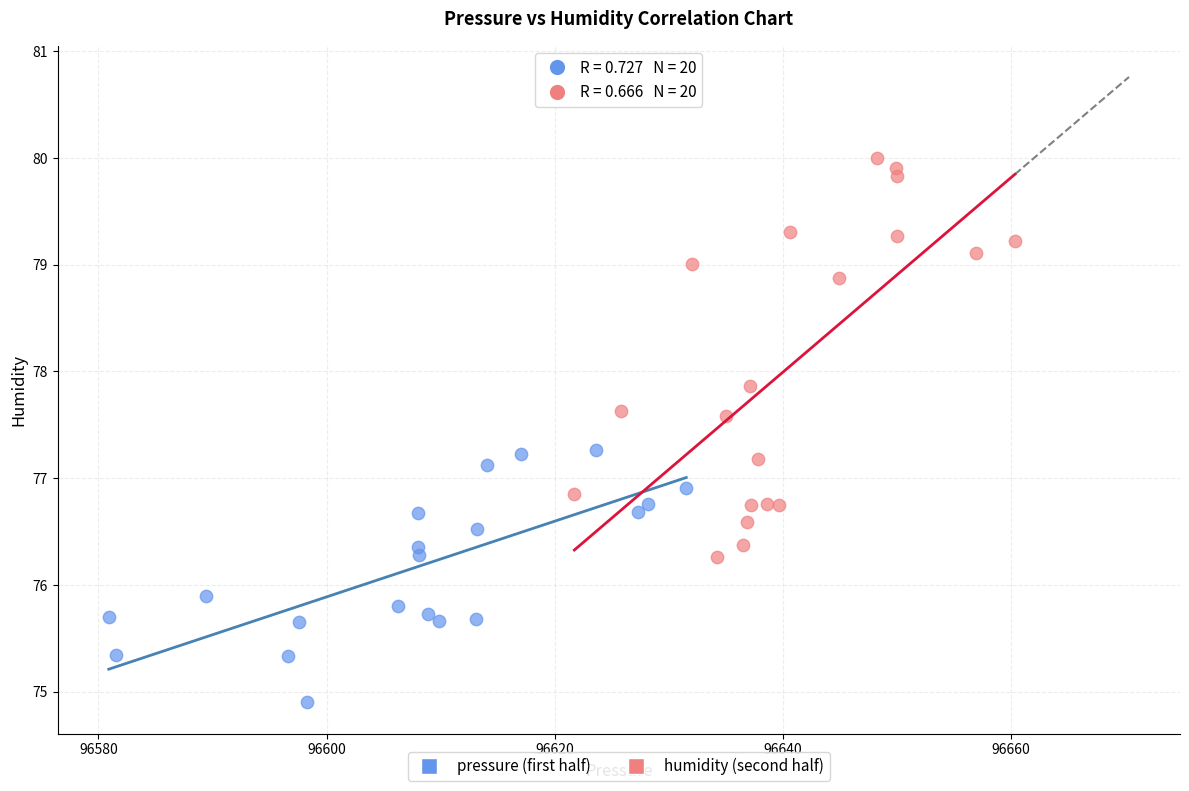

Which series reaches the maximum Y coordinate?

humidity (second half)